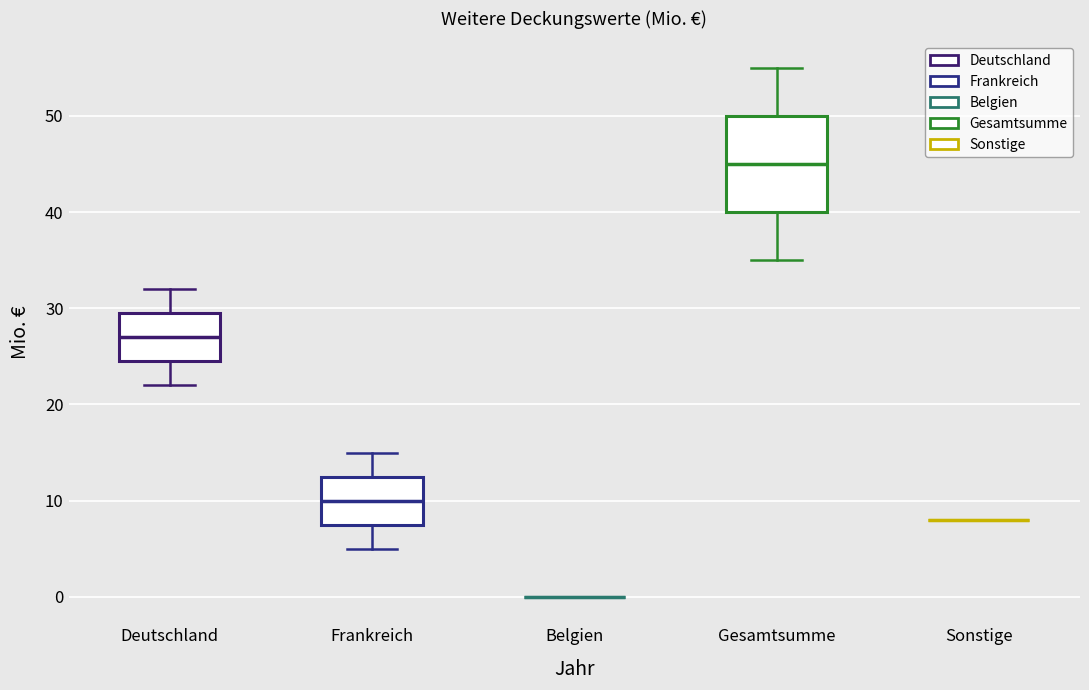

Reading left to right, read every box against the y-axis: the position of its median line, the range the box covers, and the ends of its whiskers. The values are not printed on the chart, so give them approximately, as read against the axis.

Deutschland: median 27, box 25 to 30, whiskers 22 to 32
Frankreich: median 10, box 8 to 13, whiskers 5 to 15
Belgien: box collapsed to a line at 0, whiskers 0 to 0
Gesamtsumme: median 45, box 40 to 50, whiskers 35 to 55
Sonstige: box collapsed to a line at 8, whiskers 8 to 8